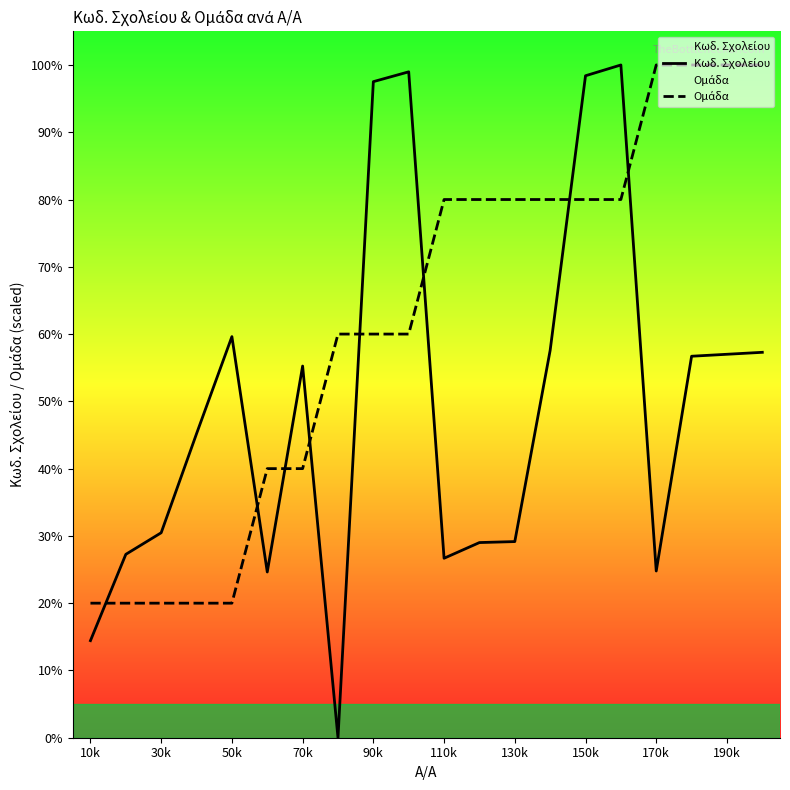

What is the maximum value shown in the chart?

100.0